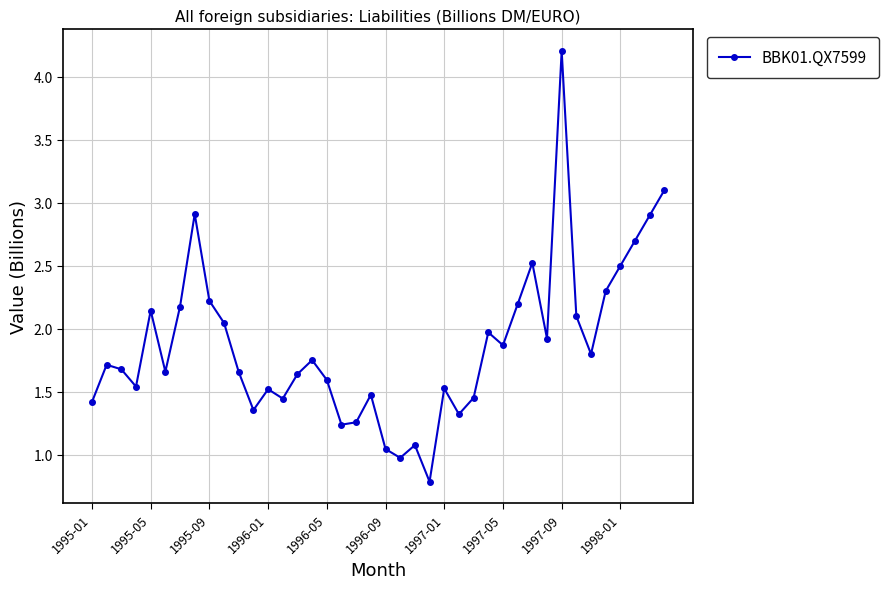

What is the smallest value displayed?

0.8